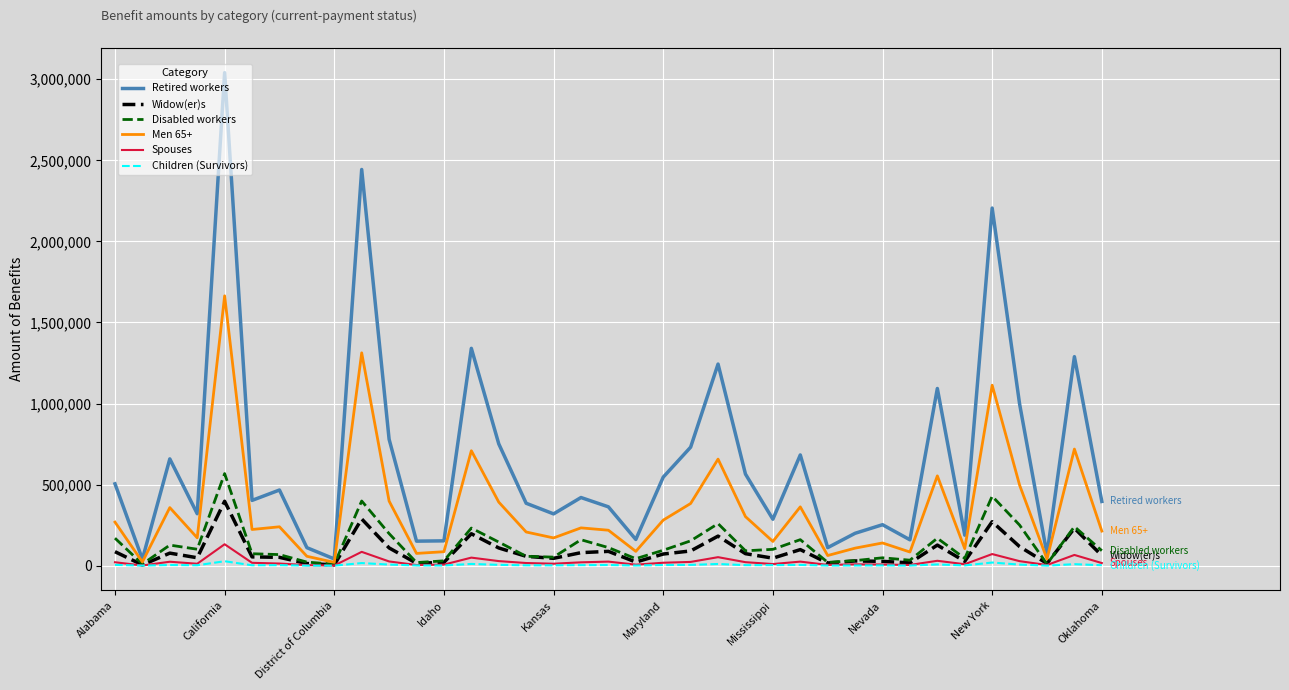

Which series has the widest spread of values?

Retired workers